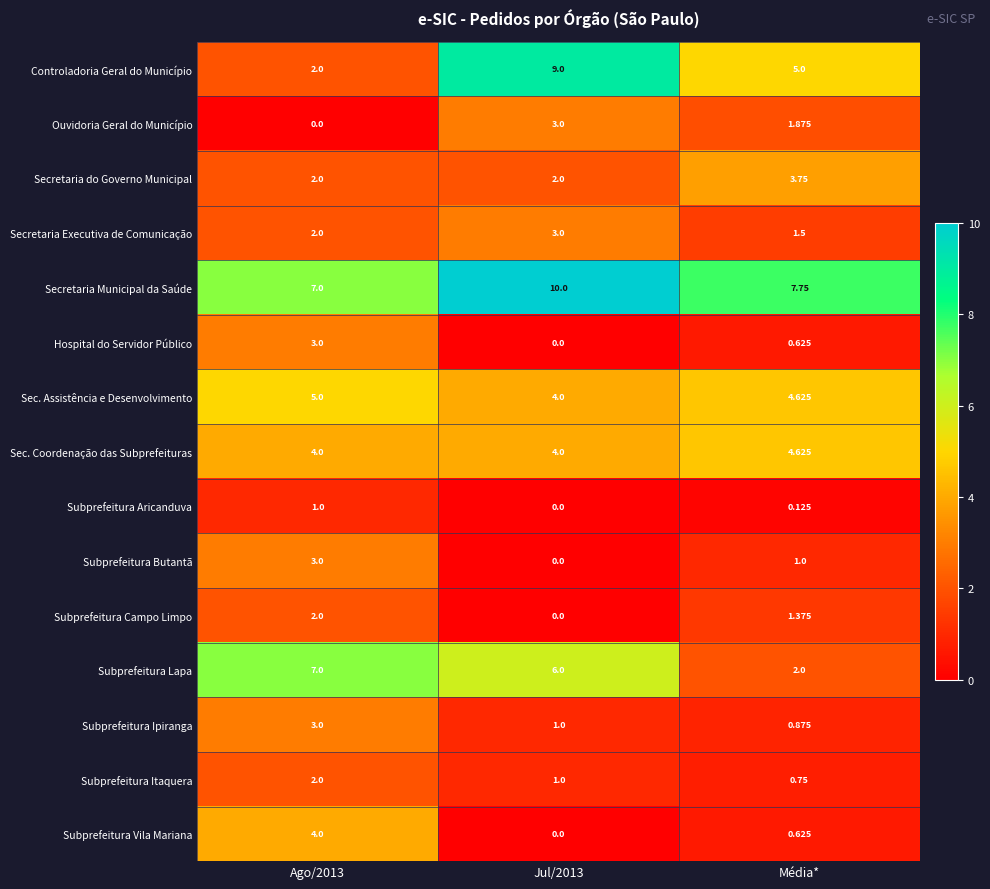

Which series has the widest spread of values?

Controladoria Geral do Município